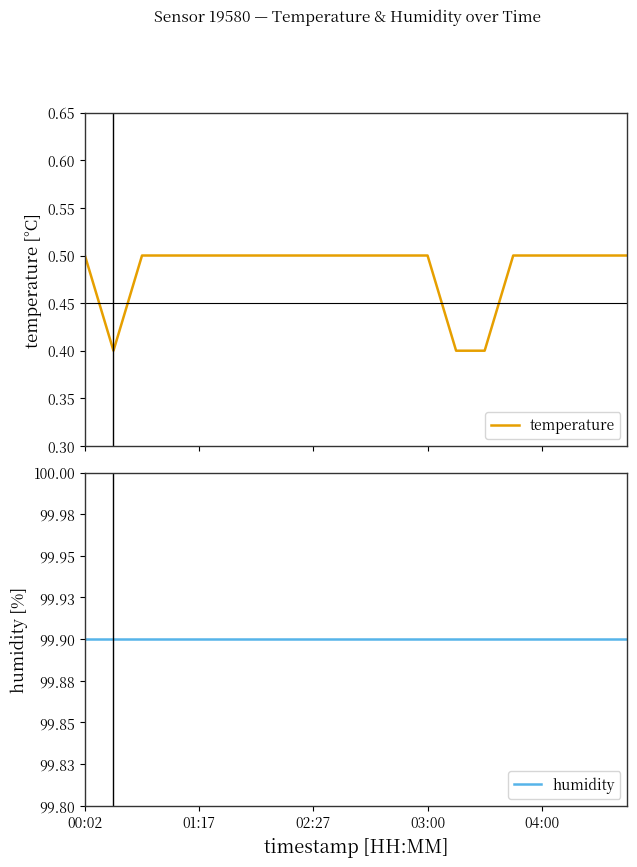

How many lines are shown in the chart?

2